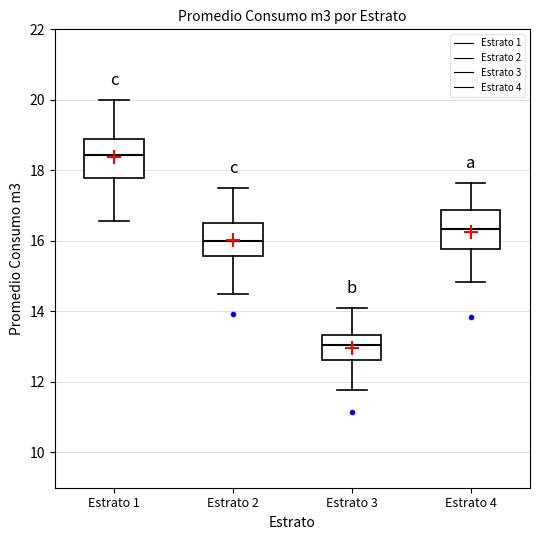

Reading left to right, transcribe this box plot: for each box, give where its median line is, the range the box spans, and where its two whiskers end, as read against the y-axis. The values are not printed on the chart, so give them approximately, as read against the axis.

Estrato 1: median 18.4, box 17.8 to 18.8, whiskers 16.6 to 20.0
Estrato 2: median 16.0, box 15.6 to 16.6, whiskers 14.4 to 17.6
Estrato 3: median 13.0, box 12.6 to 13.4, whiskers 11.8 to 14.2
Estrato 4: median 16.4, box 15.8 to 16.8, whiskers 14.8 to 17.6